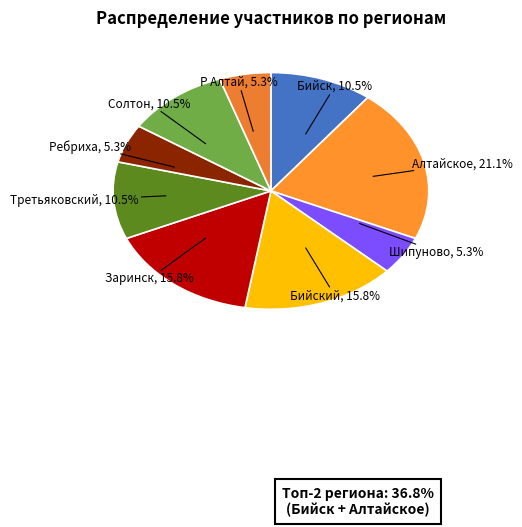

What is the ratio of the value at Бийский to the value at Р Алтай?

3.0